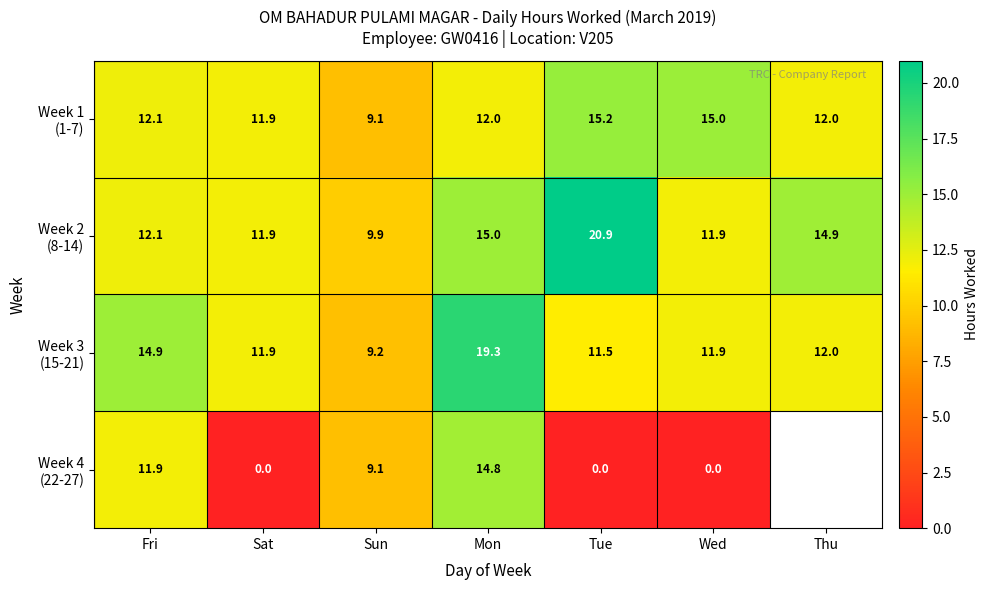

At which category does the chart reach its minimum across all series?

Sat